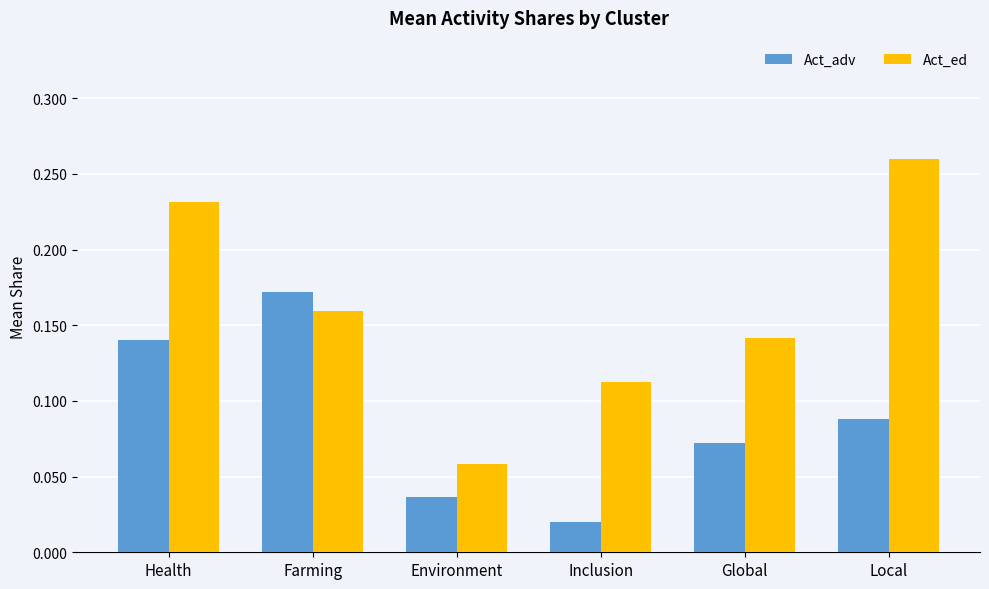

True or false: Act_ed has a value of 0.1 at Farming.

False